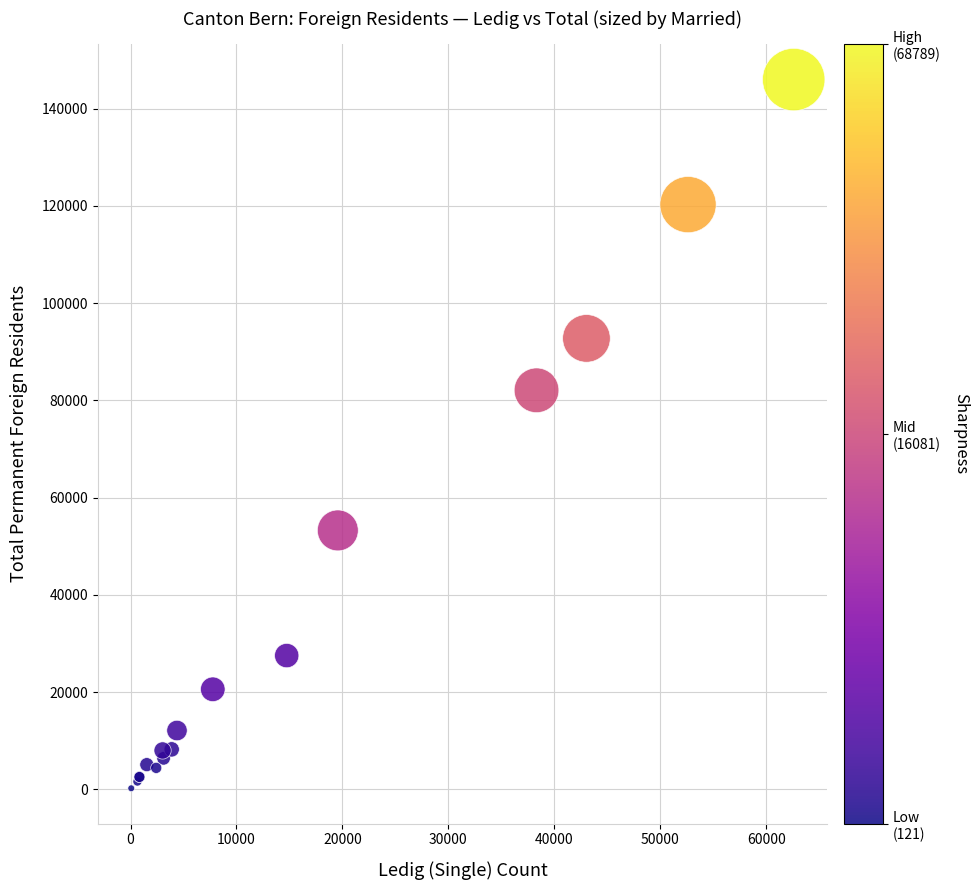

What Y value in the scatter plot is closest to 73084?

82053